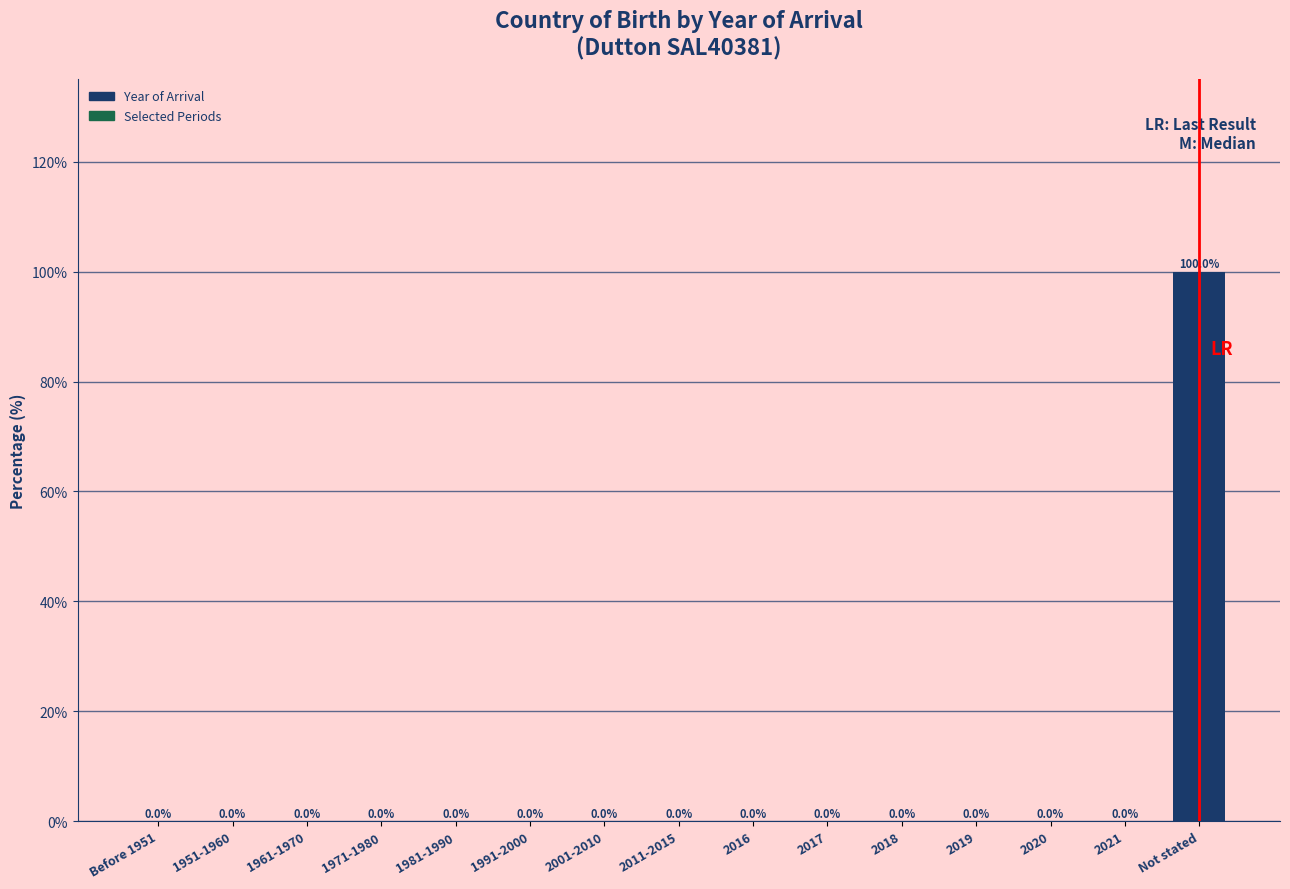

Reading left to right, transcribe all the data shown in this chart.

Before 1951=0	1951-1960=0	1961-1970=0	1971-1980=0	1981-1990=0	1991-2000=0	2001-2010=0	2011-2015=0	2016=0	2017=0	2018=0	2019=0	2020=0	2021=0	Not stated=100